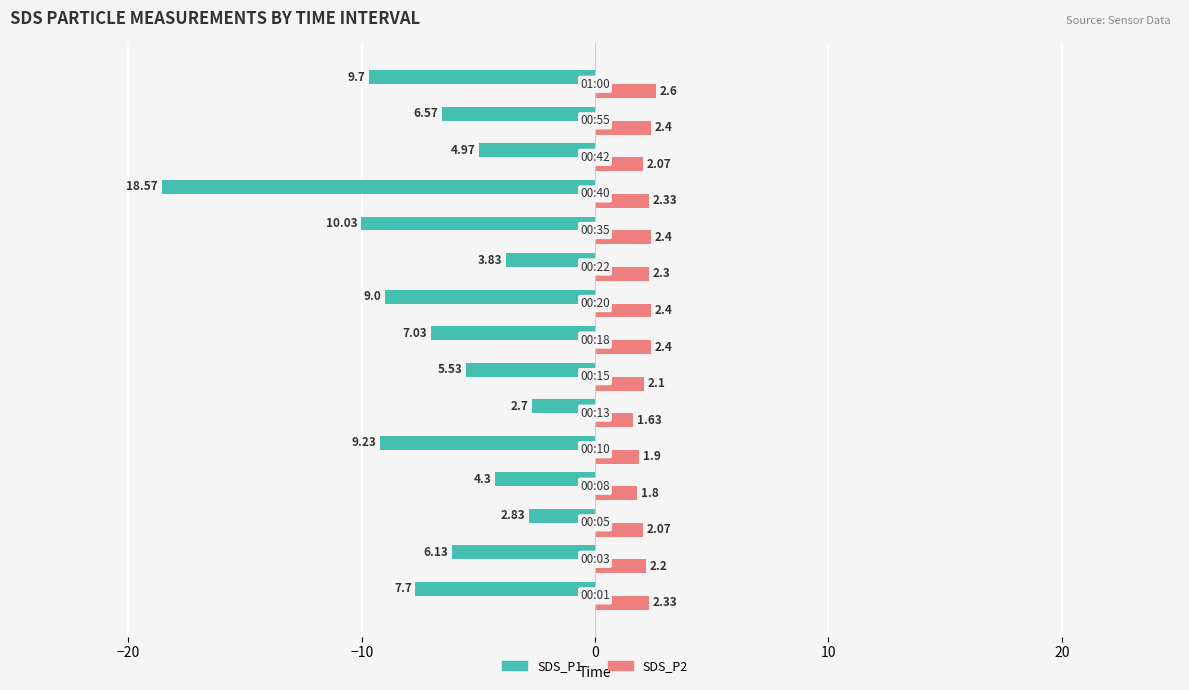

Rank the series by their average value, from highest to lowest.

SDS_P2, SDS_P1